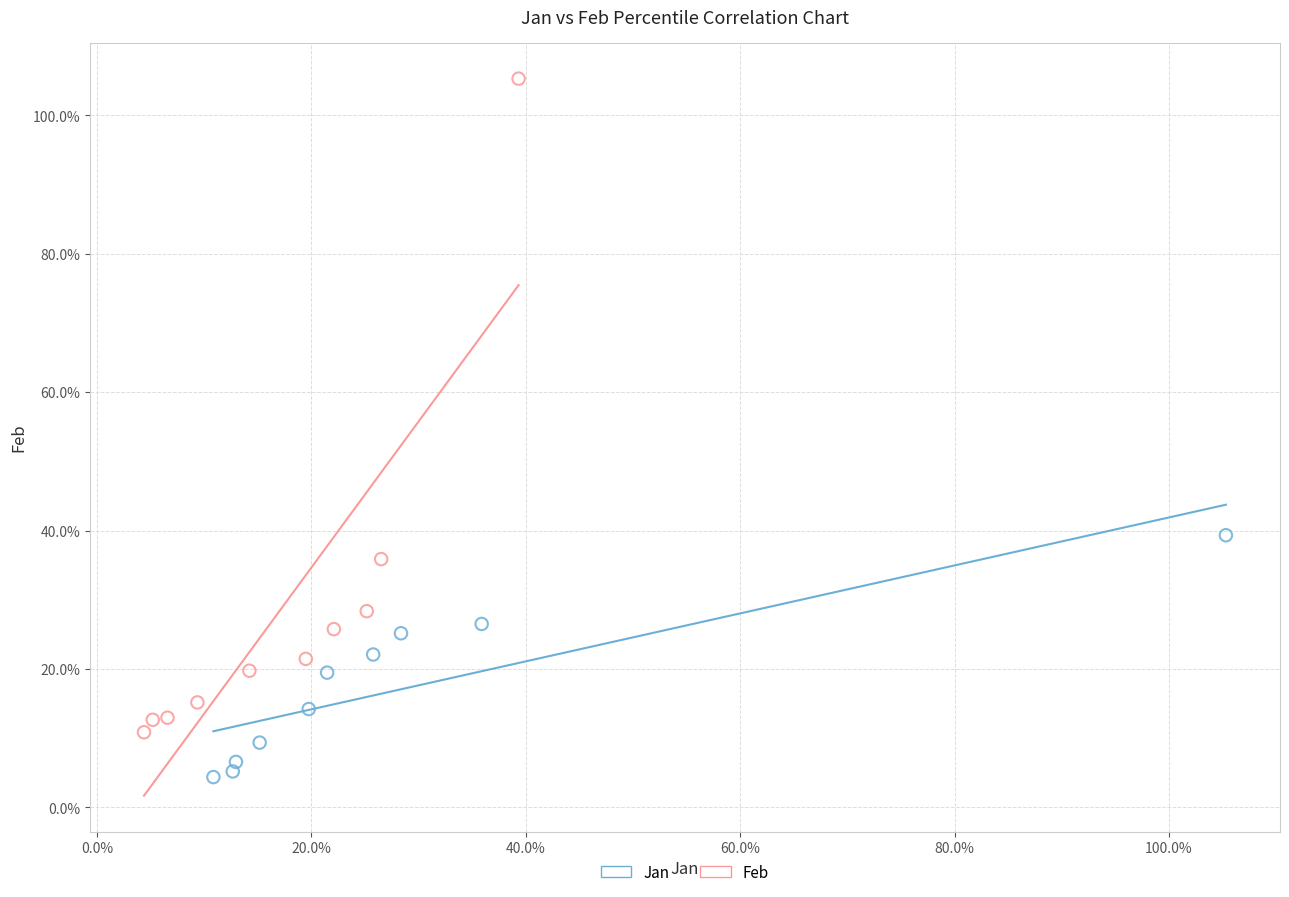

Which series has the widest spread of Y values?

Feb